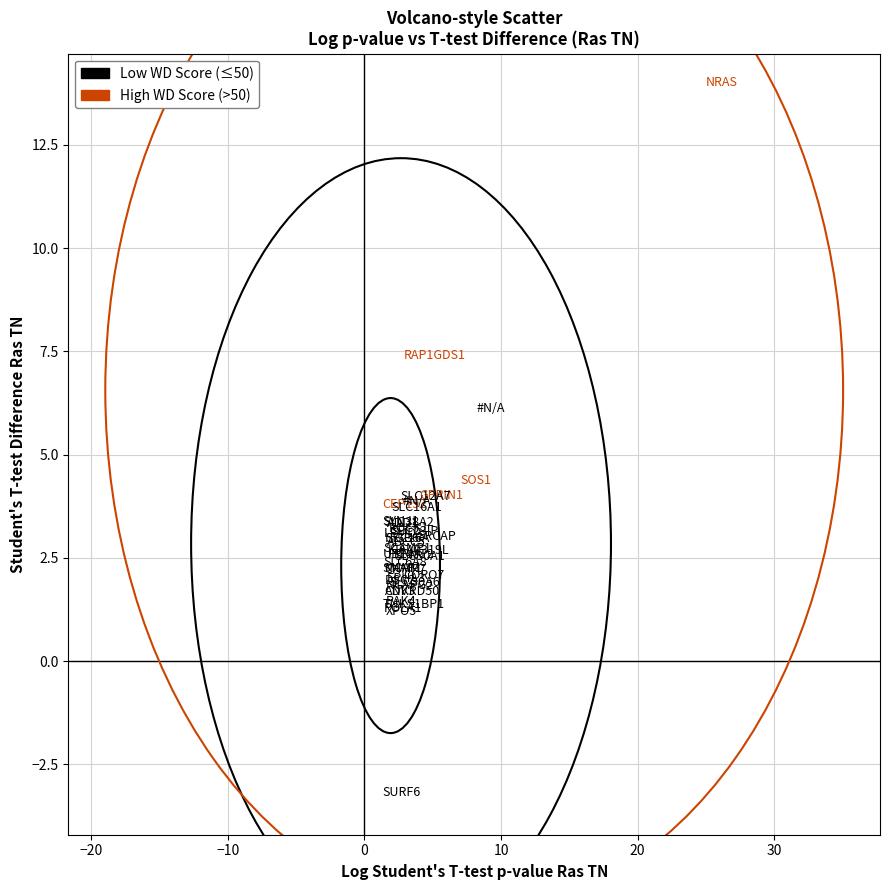

Which series reaches the maximum Y coordinate?

High WD Score (>50)